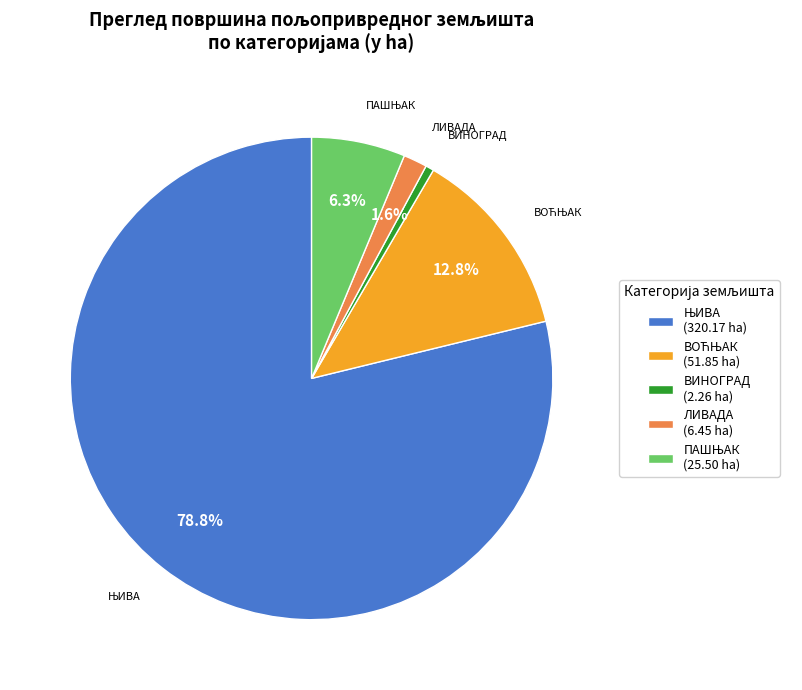

How much of the chart is everything except ЛИВАДА (6.45 ha)?

98.4%